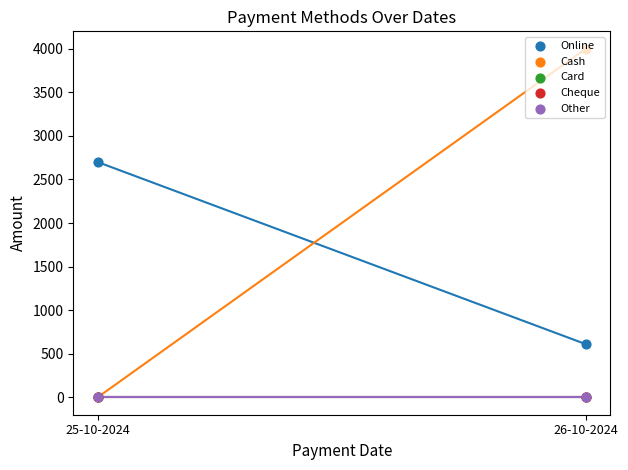

Is the value of Cash at 26-10-2024 greater than the value of Online at 26-10-2024?

Yes